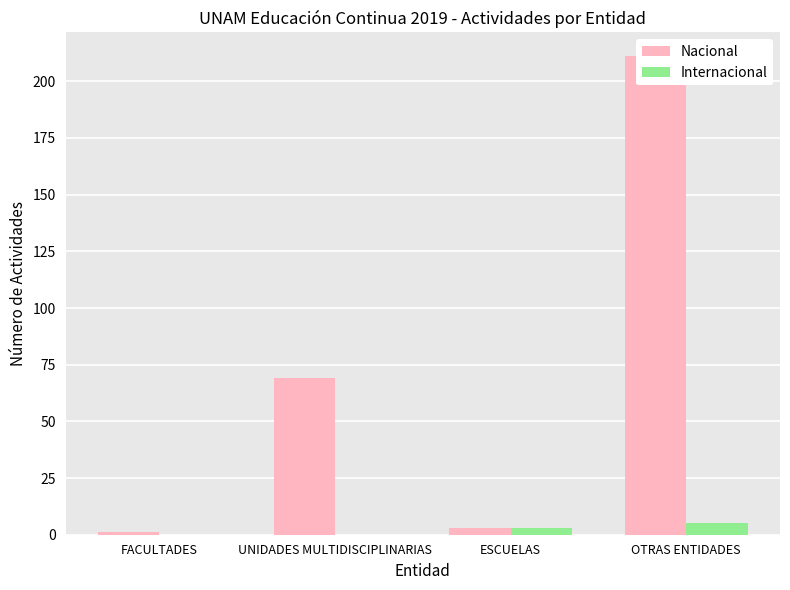

At which label is Internacional closest to 2?

ESCUELAS